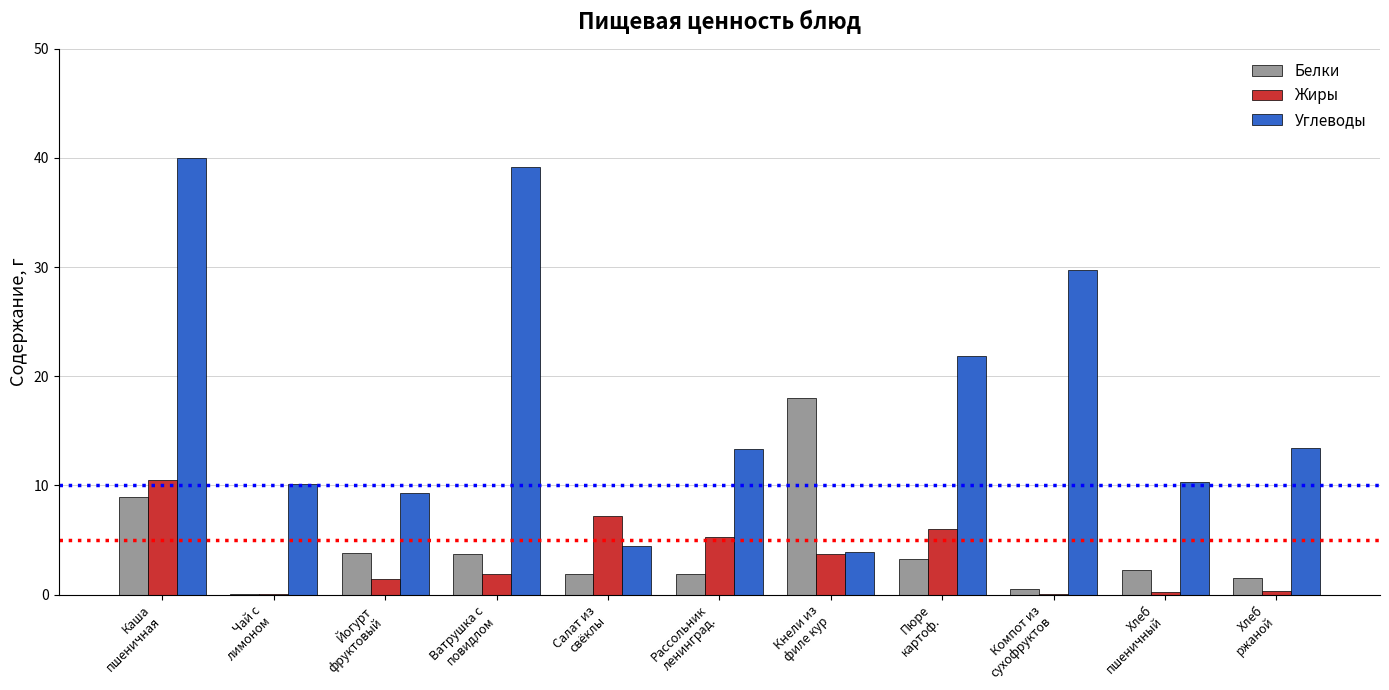

How many groups of bars are there?

11